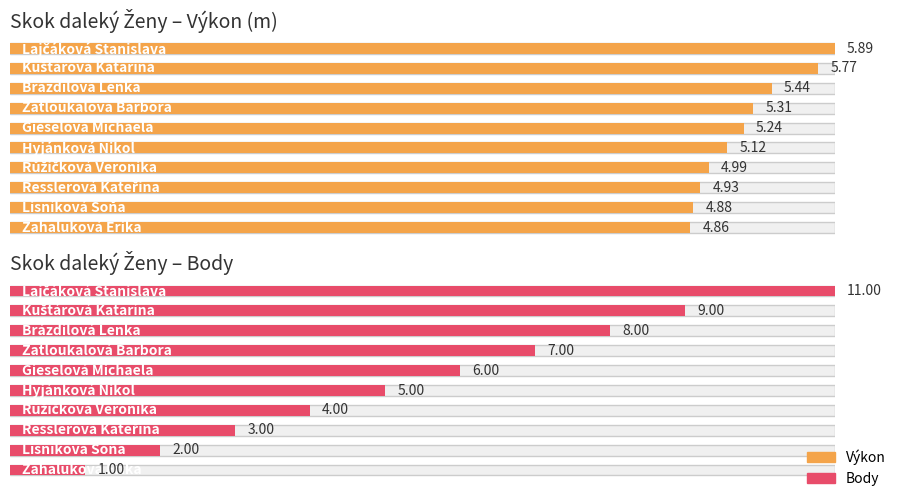

At which category is the sum across all series the highest?

Lajčáková Stanislava